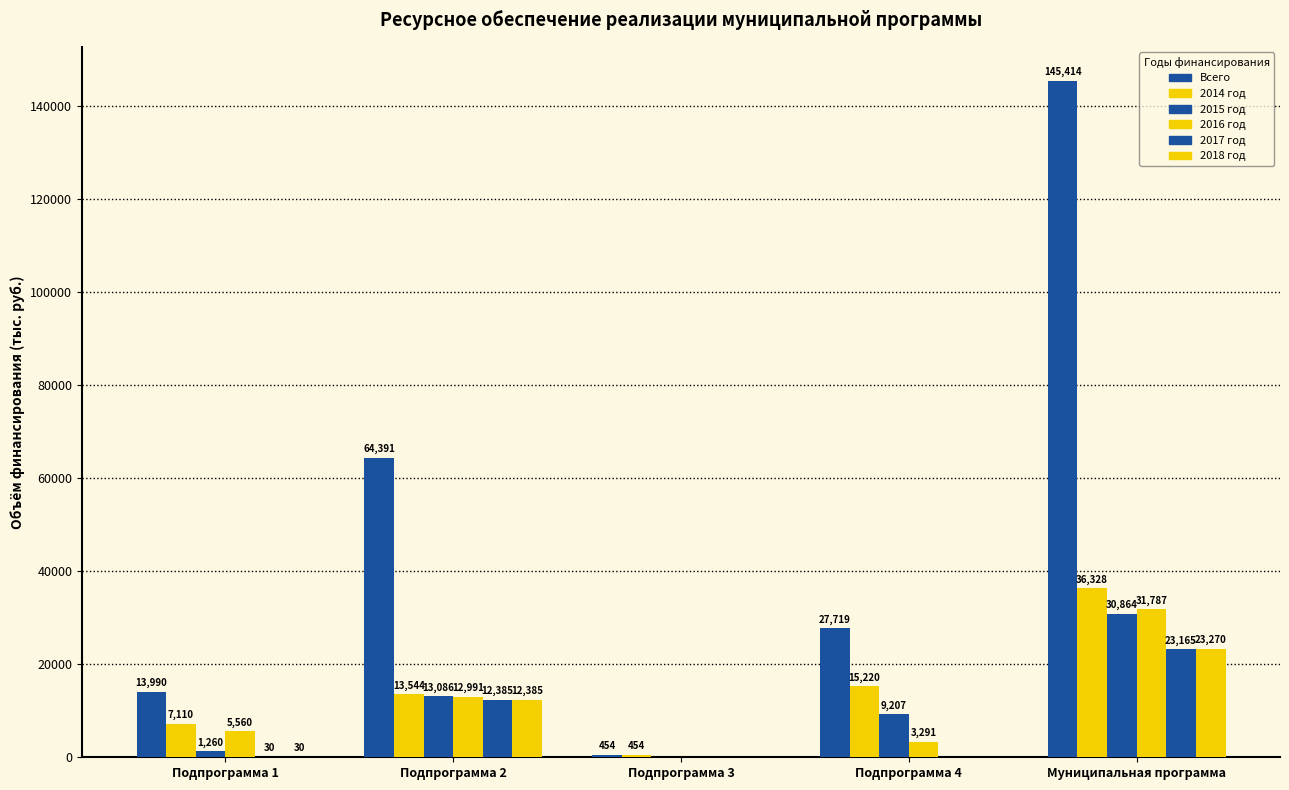

What position from the left is Подпрограмма 4?

4